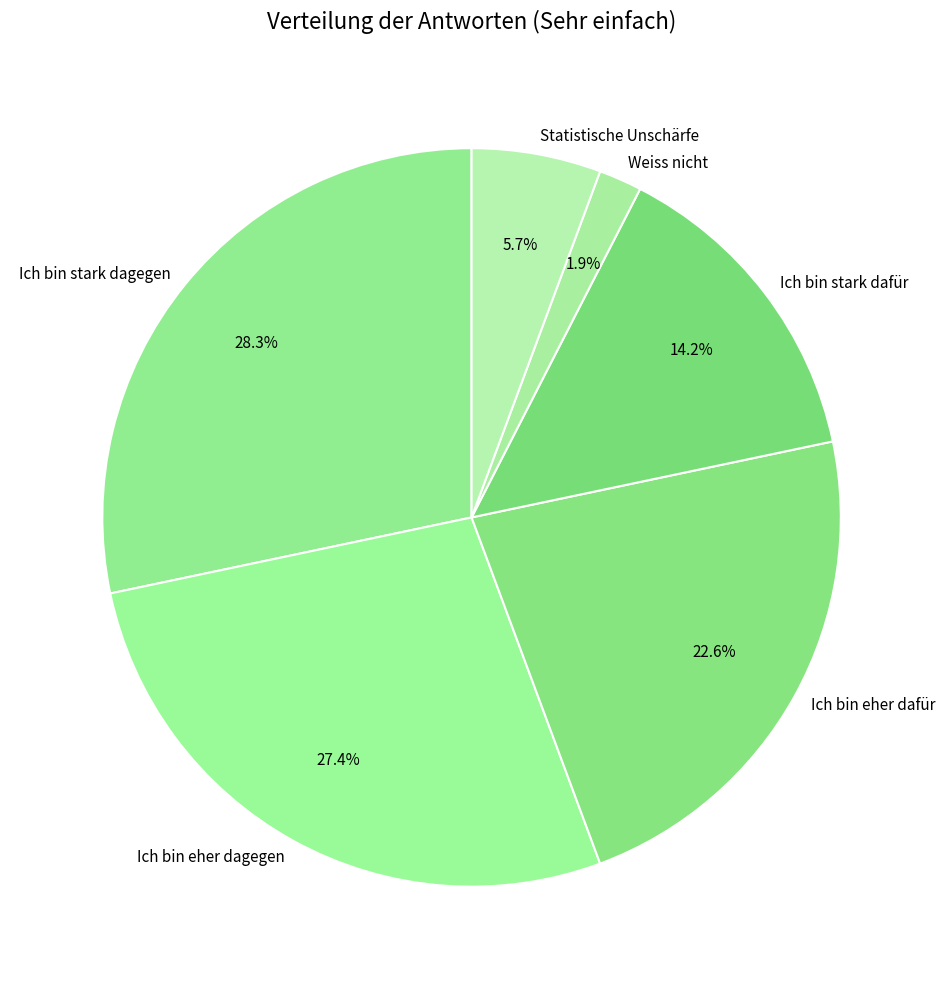

Do Ich bin eher dafür and Statistische Unschärfe together represent more than half of the pie?

No